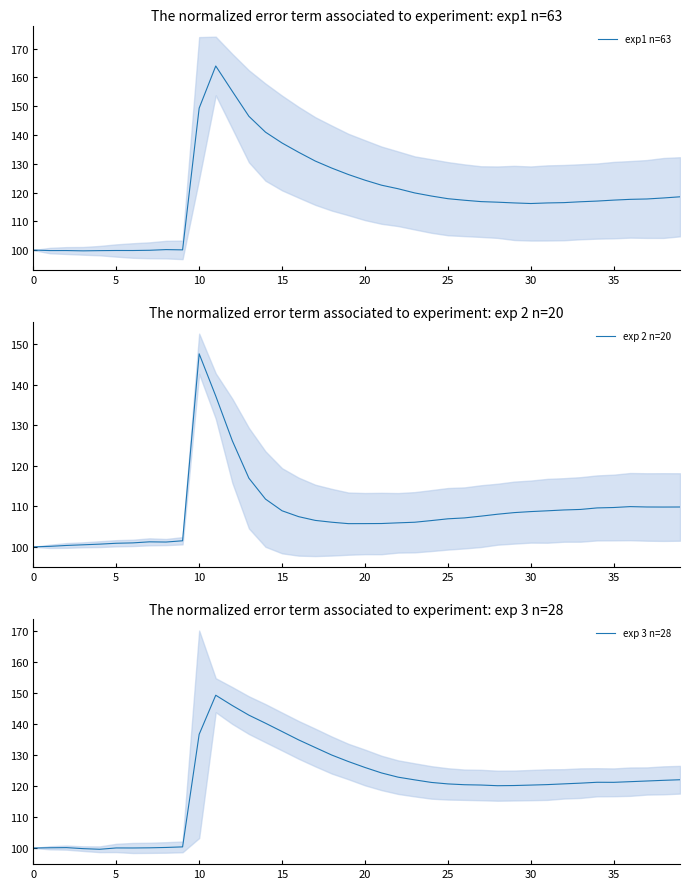

Which series ends up on top after the final intersection of exp 3 n=28 and exp 2 n=20?

exp 3 n=28